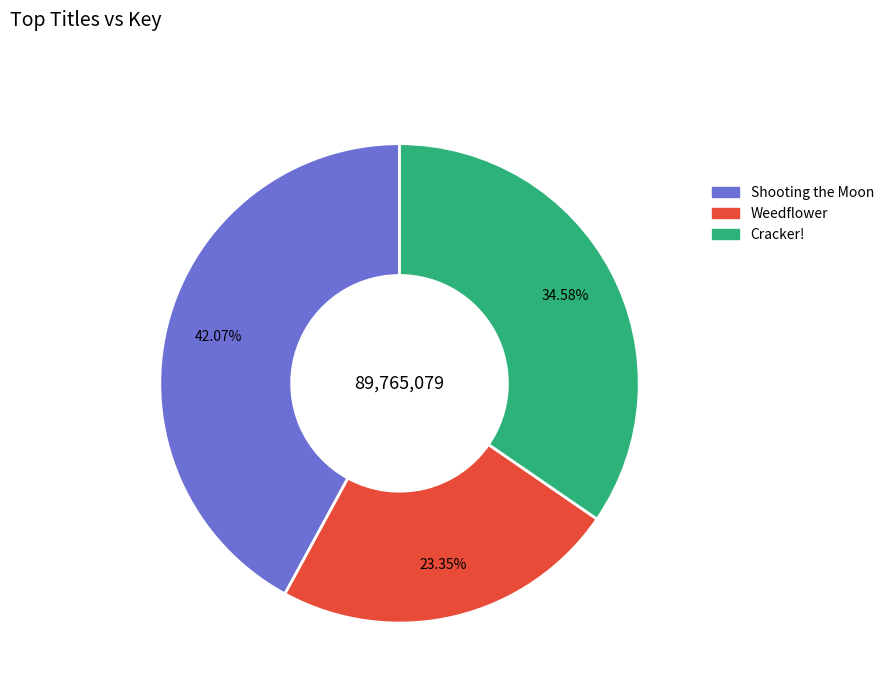

How much of the chart is everything except Shooting the Moon?

57.9%